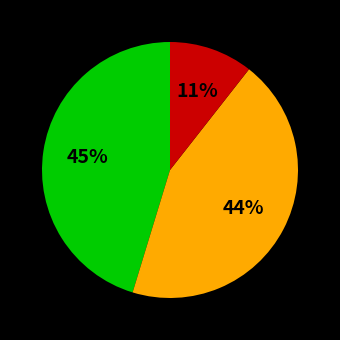

To the nearest percent, what is the average slice percentage?

33%